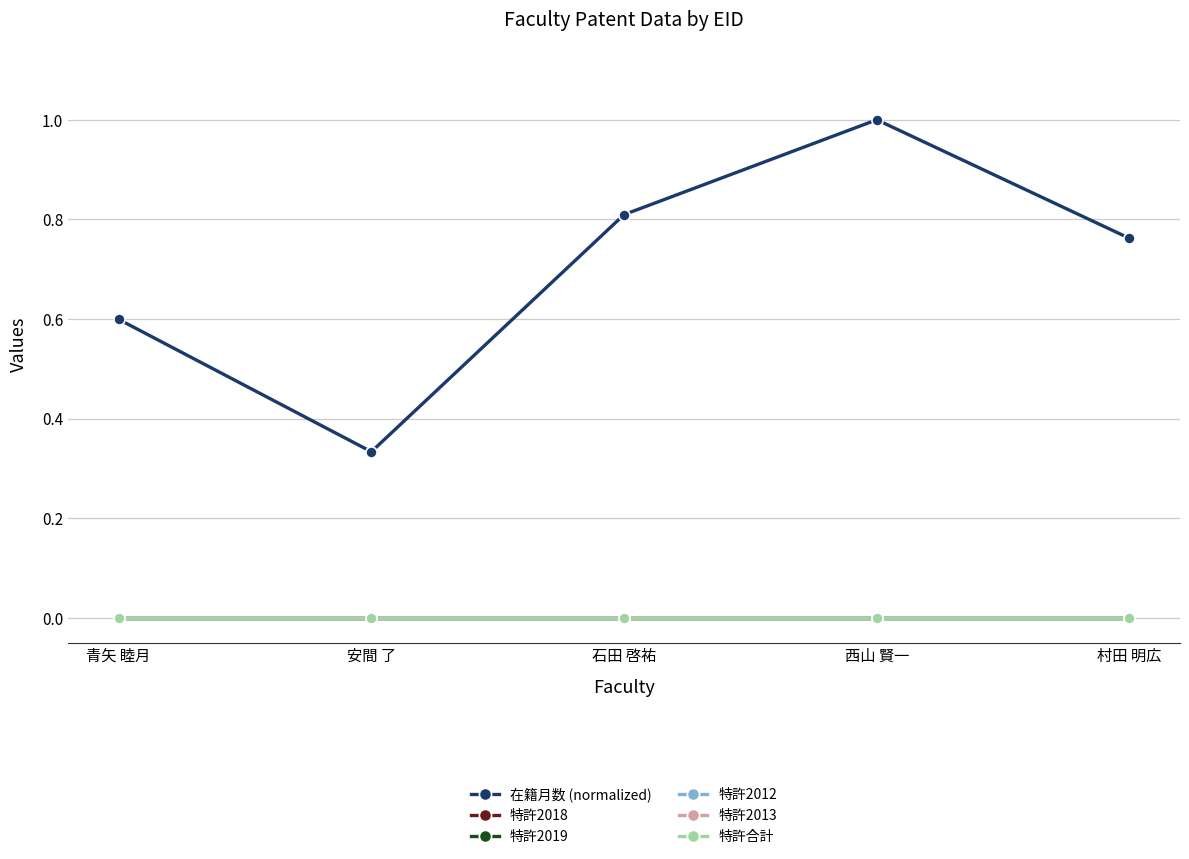

True or false: 在籍月数 (normalized) and 特許2019 cross at least once.

False